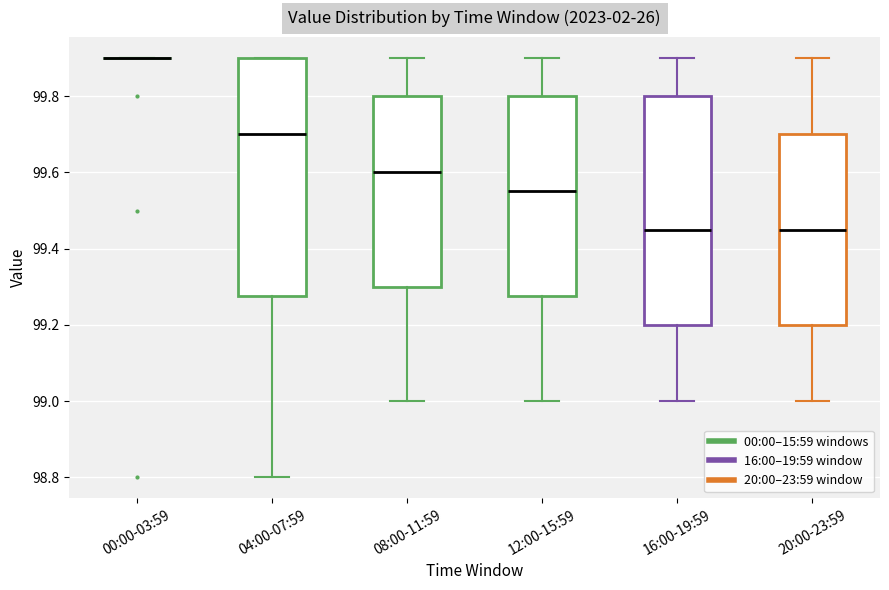

Reading left to right, transcribe this box plot: for each box, give where its median line is, the range the box spans, and where its two whiskers end, as read against the y-axis. The values are not printed on the chart, so give them approximately, as read against the axis.

00:00-03:59: box collapsed to a line at 99.90, whiskers 99.90 to 99.90
04:00-07:59: median 99.70, box 99.28 to 99.90, whiskers 98.80 to 99.90
08:00-11:59: median 99.60, box 99.30 to 99.80, whiskers 99.00 to 99.90
12:00-15:59: median 99.56, box 99.28 to 99.80, whiskers 99.00 to 99.90
16:00-19:59: median 99.46, box 99.20 to 99.80, whiskers 99.00 to 99.90
20:00-23:59: median 99.46, box 99.20 to 99.70, whiskers 99.00 to 99.90